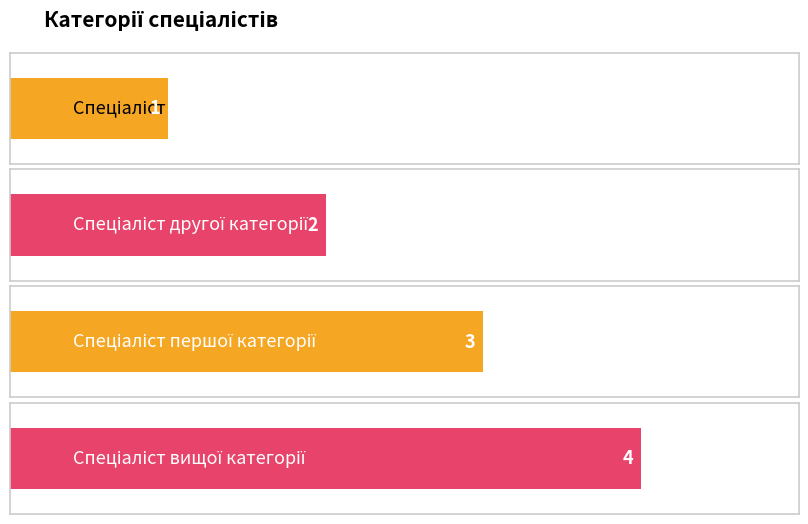

True or false: the data shows 2 at Спеціаліст другої категорії.

True